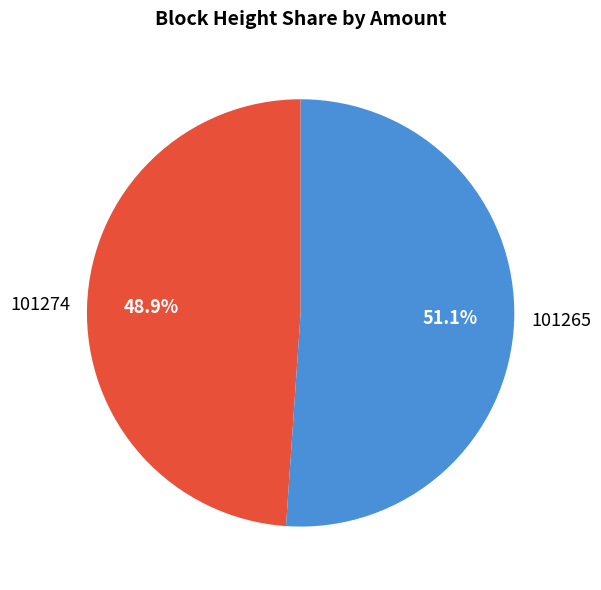

Which category has the smallest portion of the pie?

101274